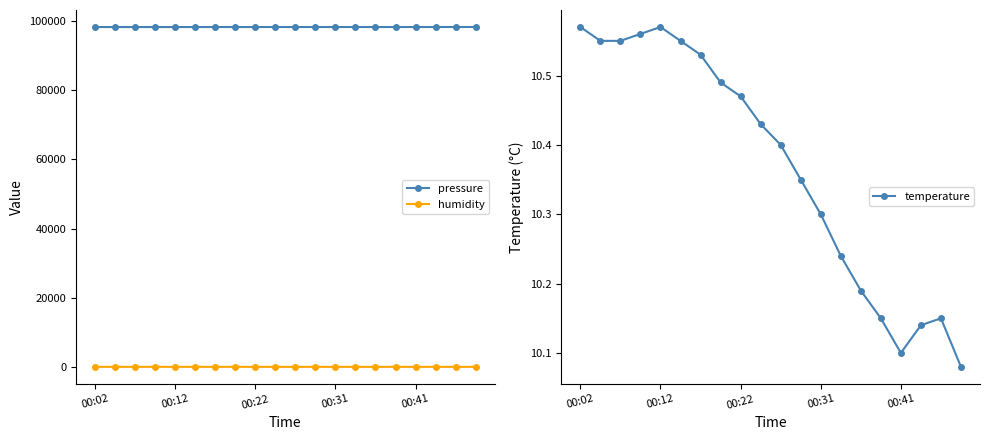

How many interior local peaks does the humidity series have?

2